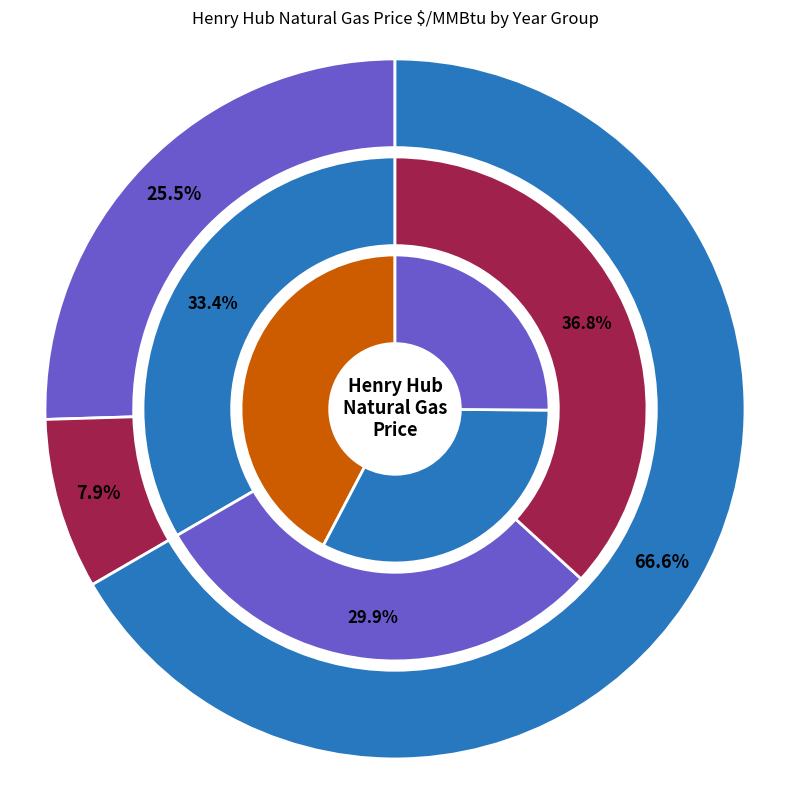

What is the change in value from 2021 to 2027?

+0.5